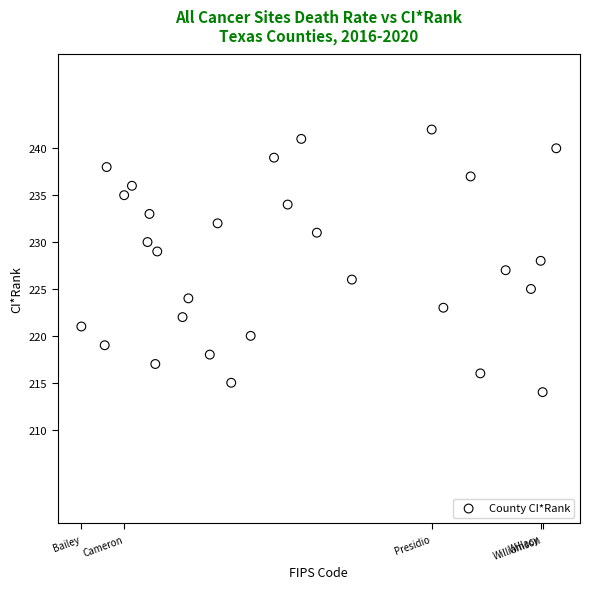

What is the range of Y values (max minus min)?

28